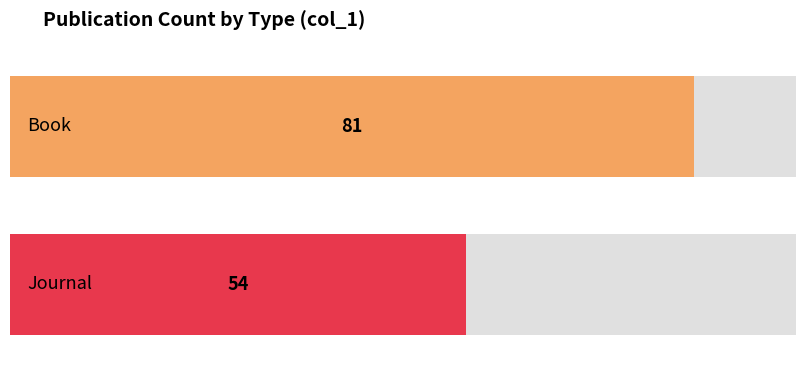

Is the value of Journal at 4 greater than the value of Book at 3?

Yes